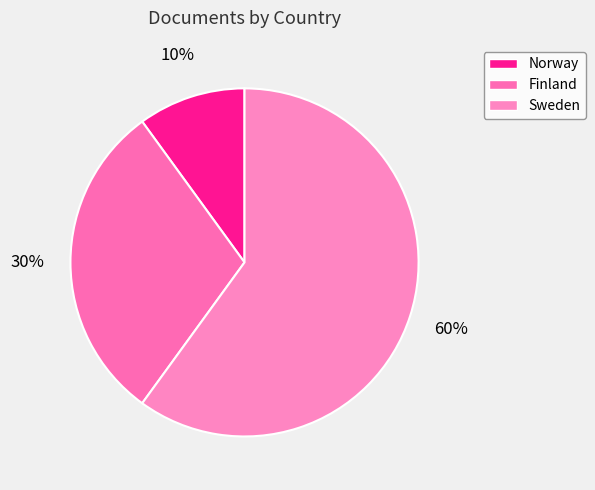

Is the sum of Norway and Sweden greater than half?

Yes